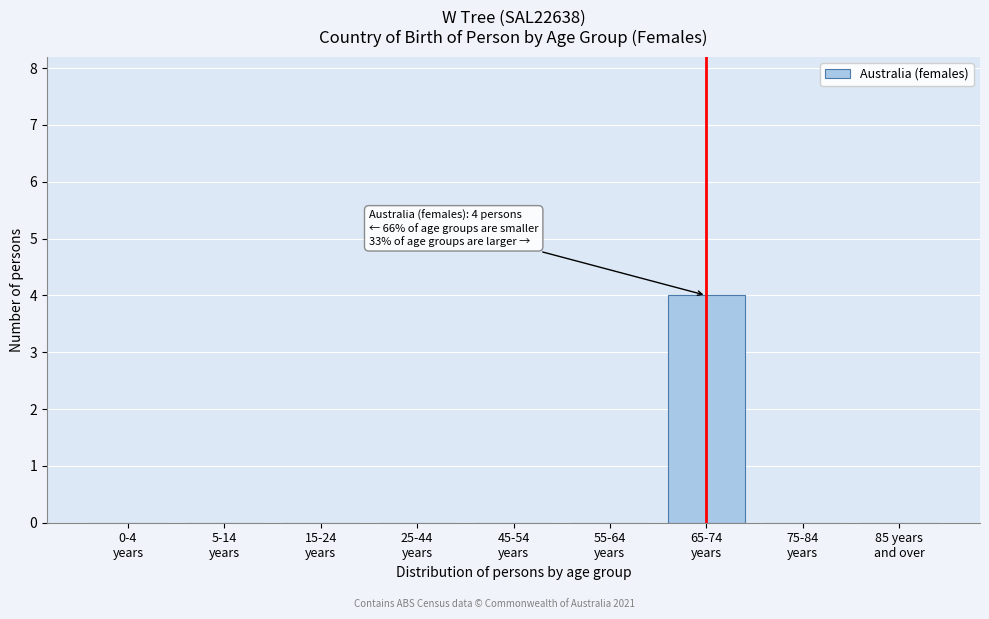

What is the greatest value displayed?

4